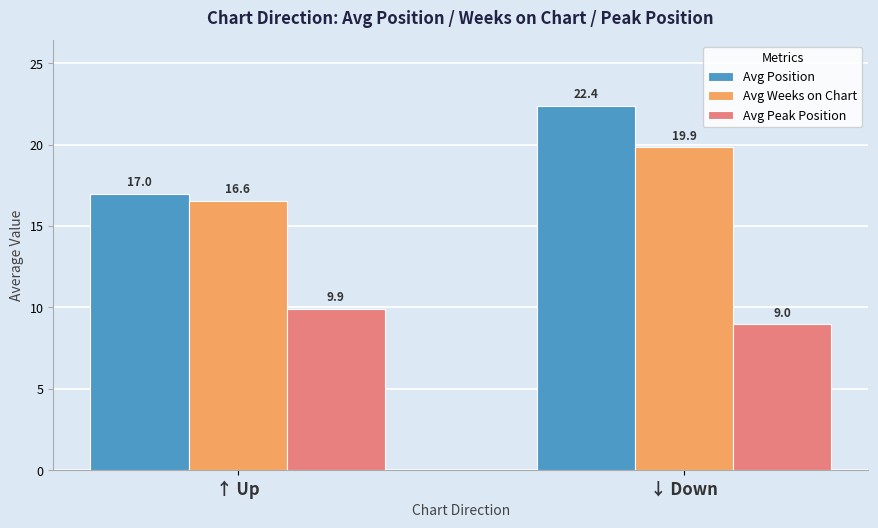

What are all the series names shown in the legend?

Avg Position, Avg Weeks on Chart, Avg Peak Position